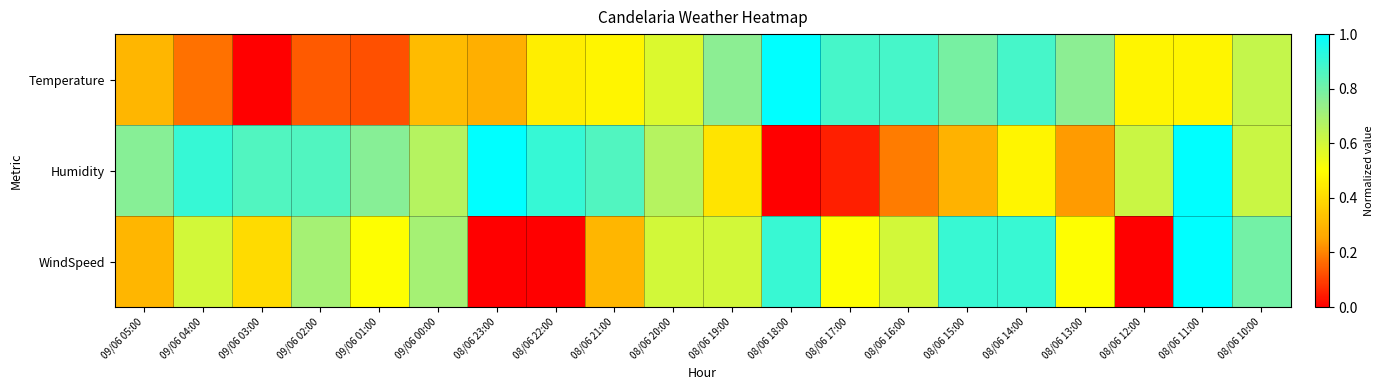

Which series changed the most between 09/06 05:00 and 08/06 19:00?

Temperature